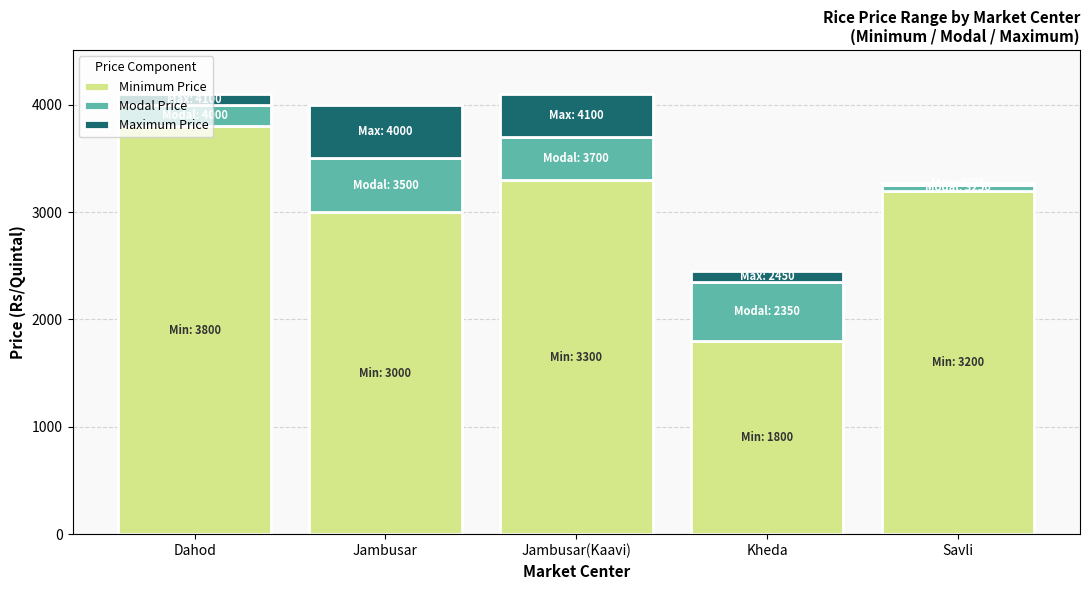

At which label does Minimum Price reach its peak?

Dahod